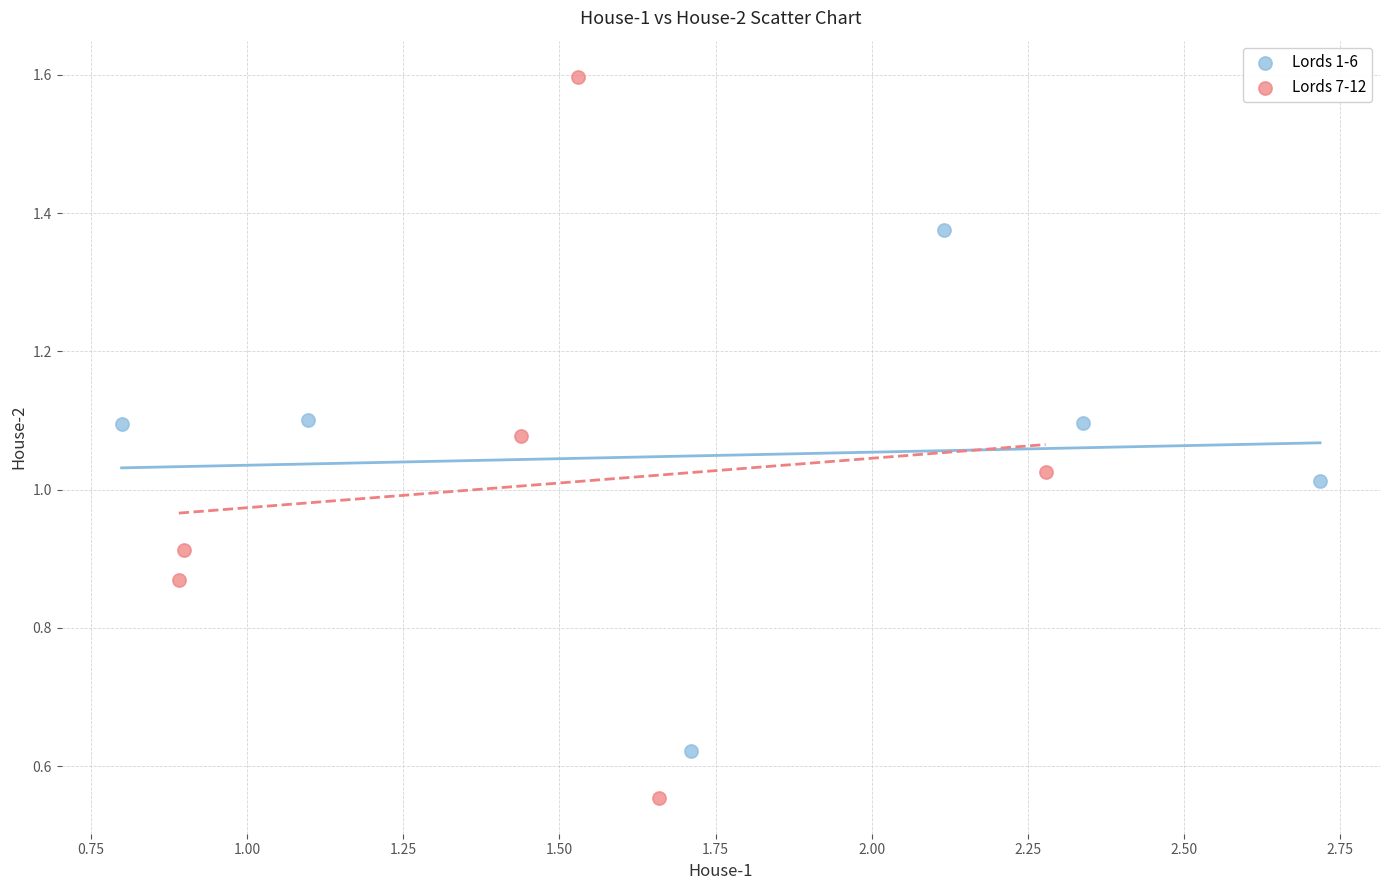

Which series has the widest spread of Y values?

Lords 7-12